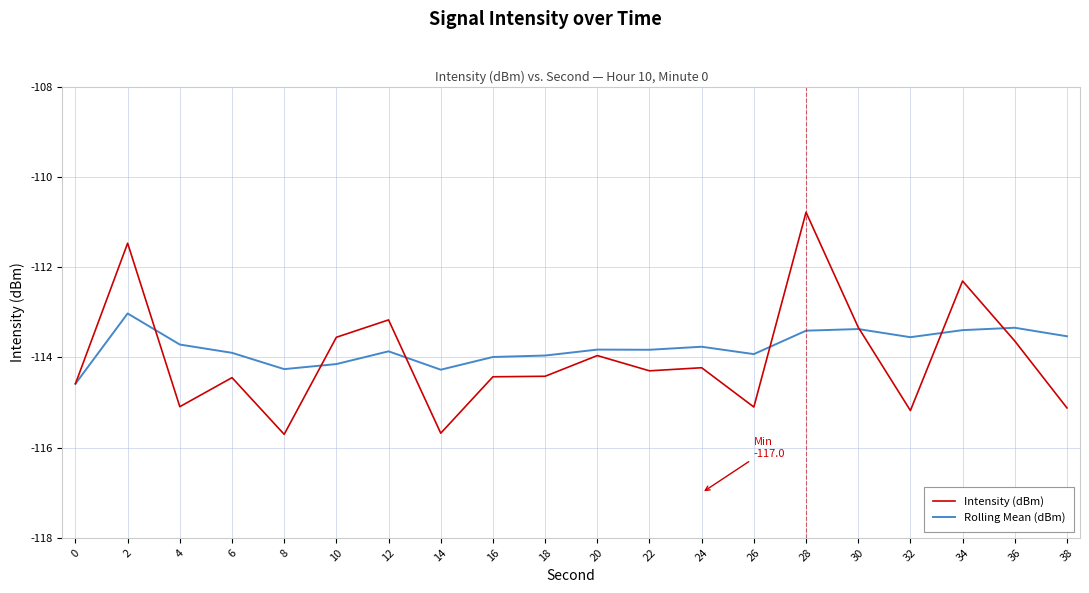

The Intensity (dBm) series shows -114.0 at 20. True or false?

True